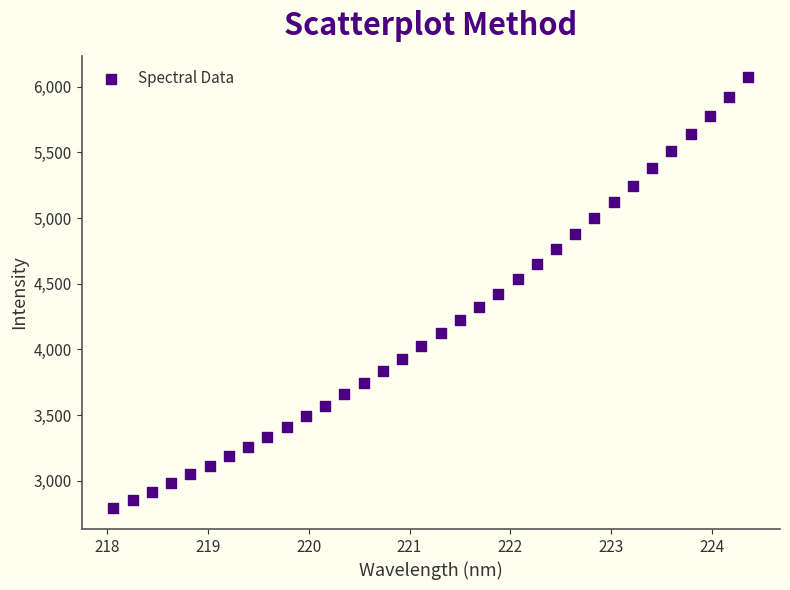

How many data points are displayed?

34